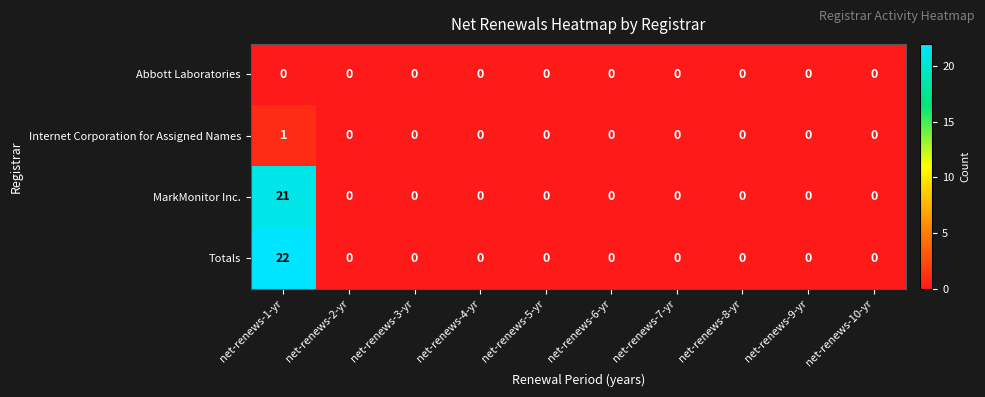

What is the greatest value displayed?

22